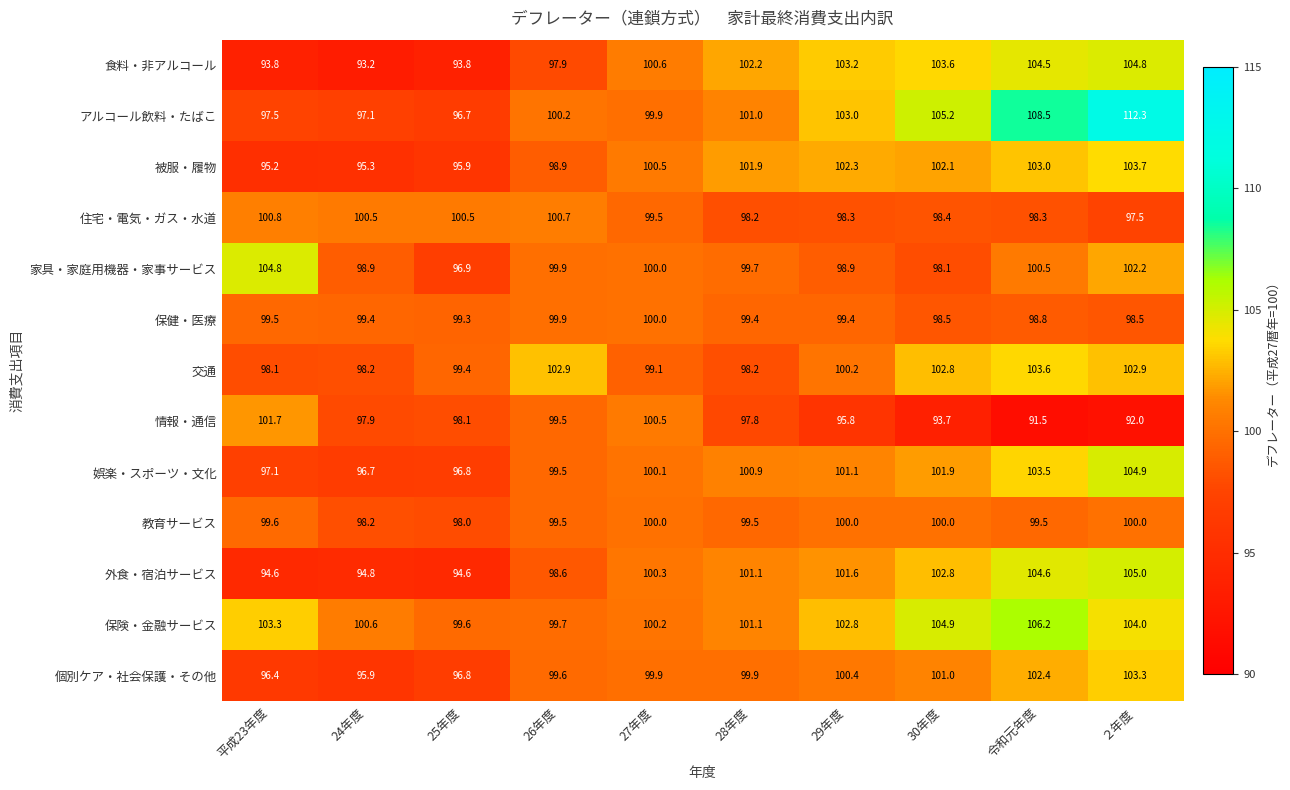

What is the sum of all 娯楽・スポーツ・文化 values?

1002.5